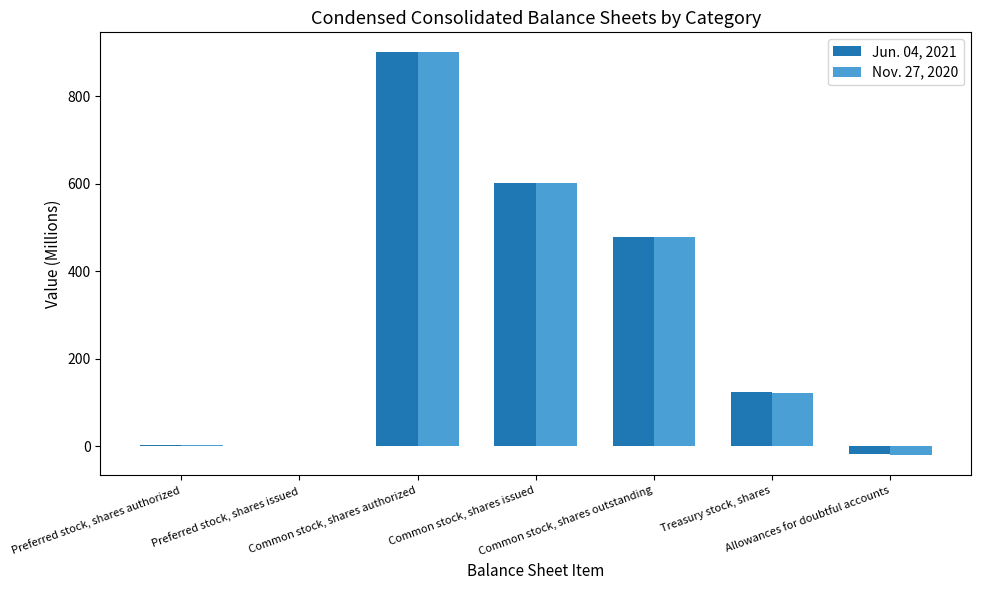

What is the maximum value shown in the chart?

900